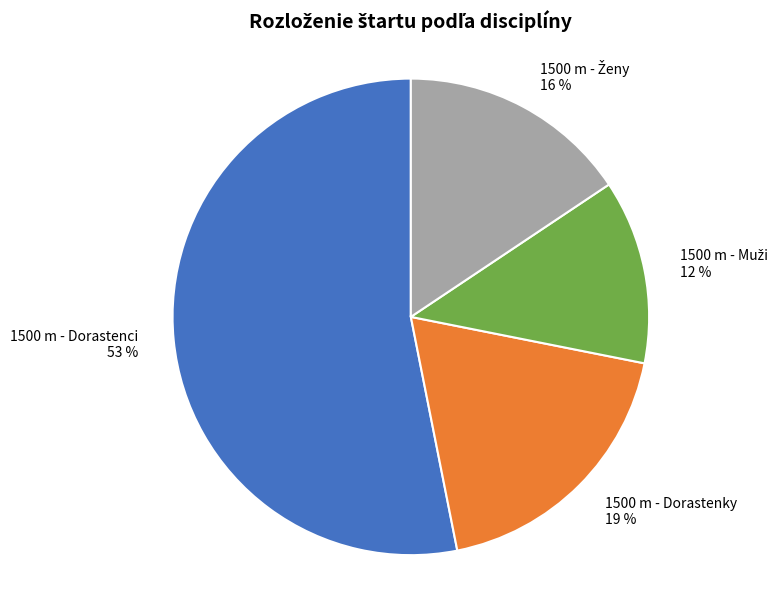

Between 1500 m - Dorastenci and 1500 m - Dorastenky, which is larger?

1500 m - Dorastenci